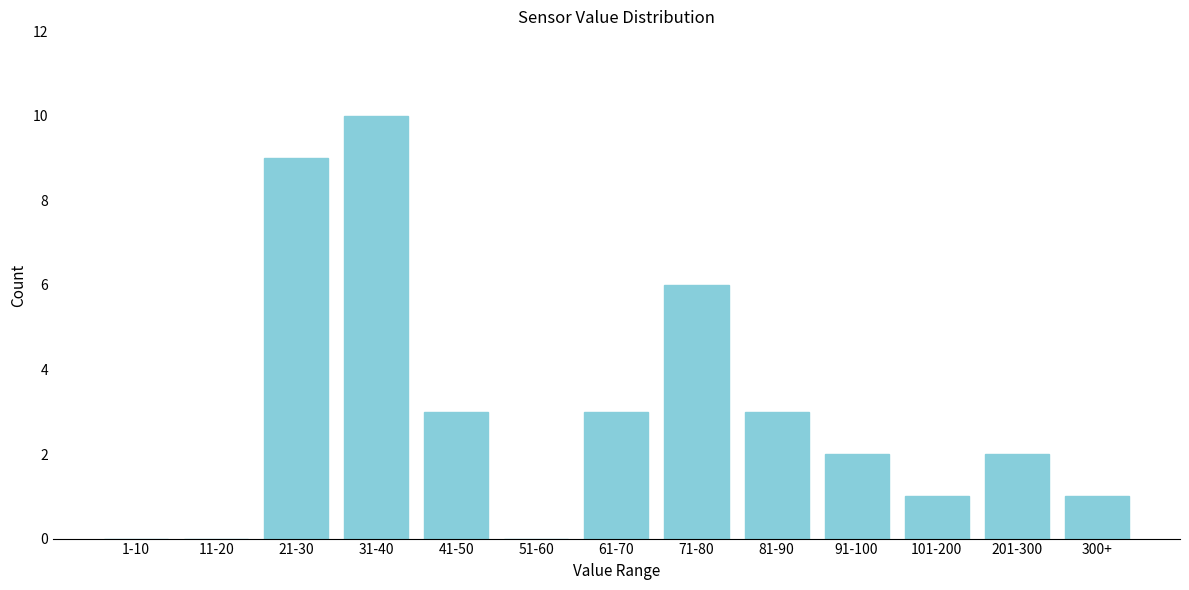

Reading left to right, what are all the values shown in this chart?

1-10=0	11-20=0	21-30=9	31-40=10	41-50=3	51-60=0	61-70=3	71-80=6	81-90=3	91-100=2	101-200=1	201-300=2	300+=1